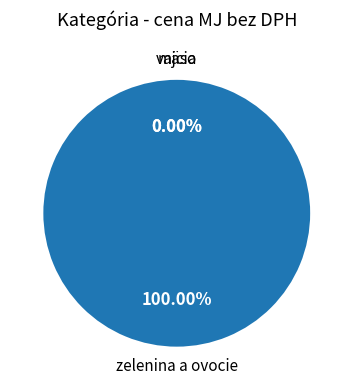

Is the sum of 13 and vajcia greater than half?

No